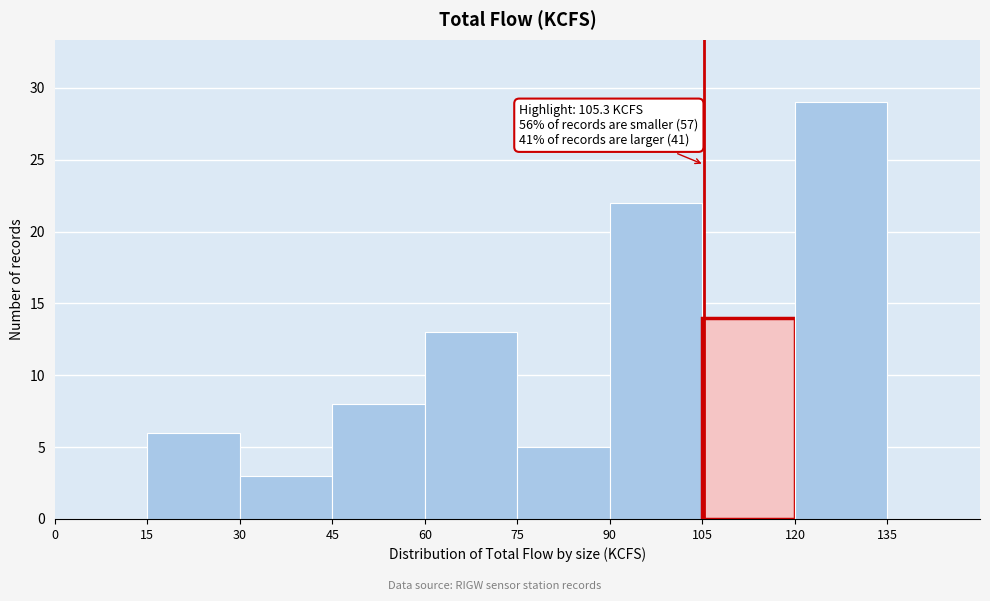

Over which range of the x-axis is the bar tallest?

120 to 135